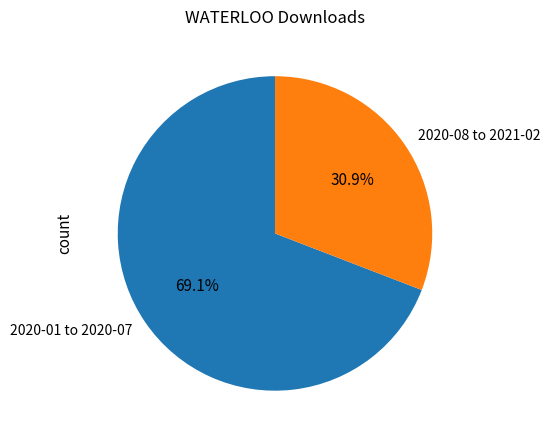

Which slice is the largest?

2020-01 to 2020-07